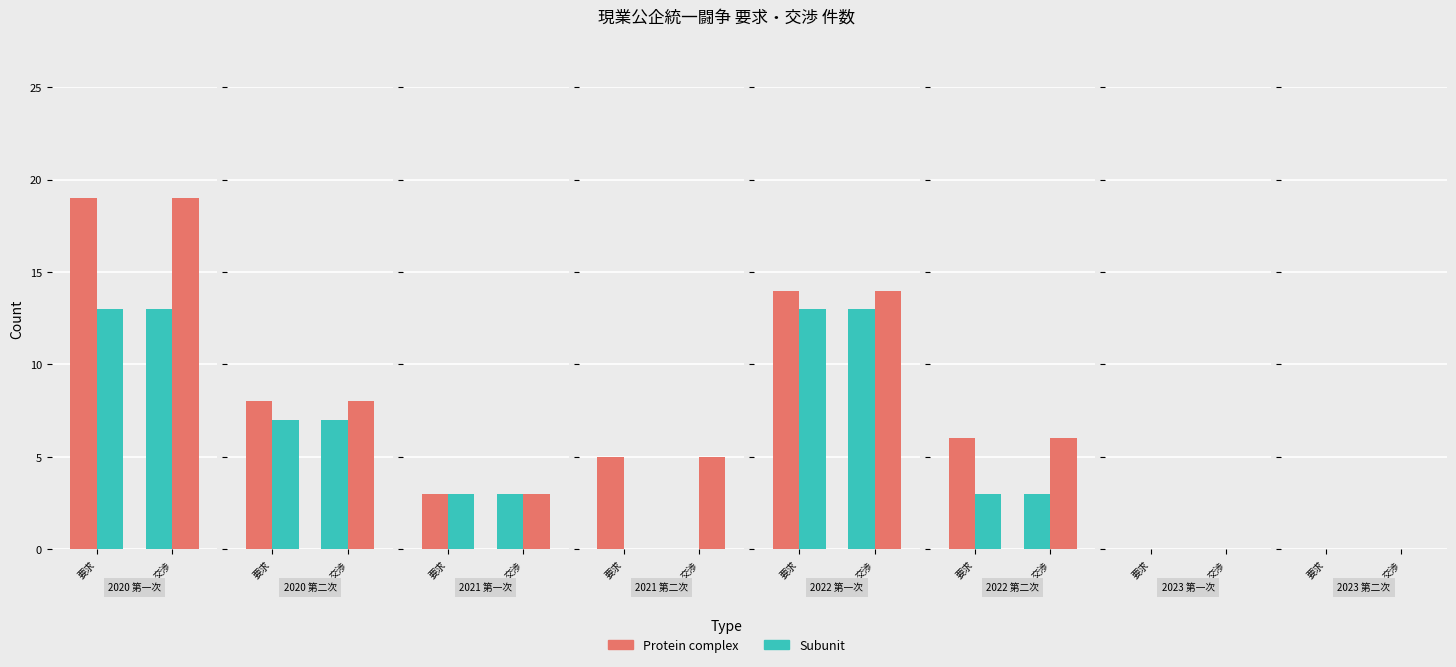

Which series changed the most between 0 and 1?

現業 (Protein complex)